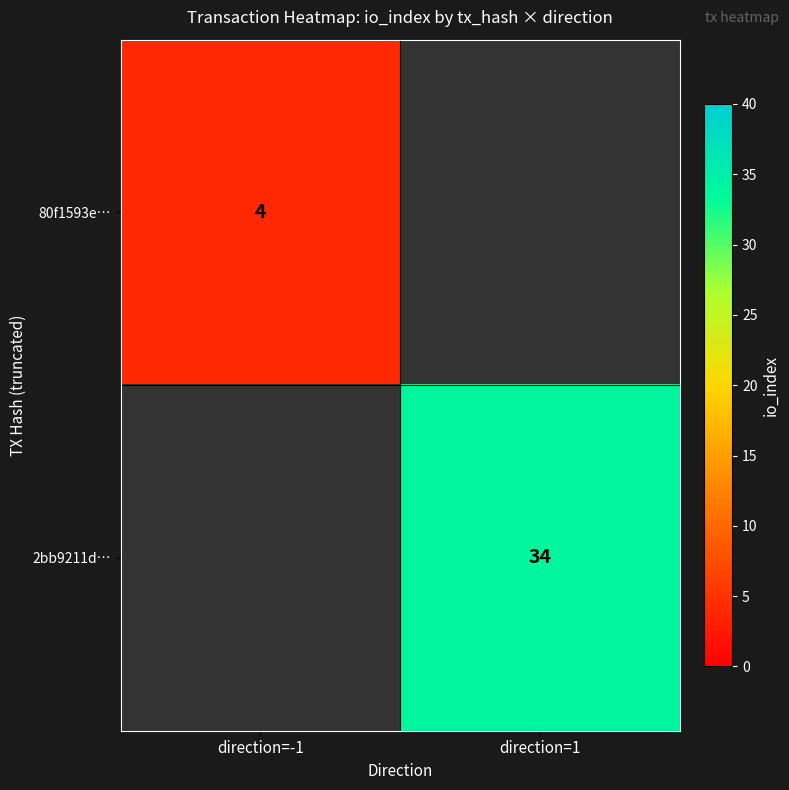

True or false: 2bb9211d… has a value of 19 at direction=1.

False